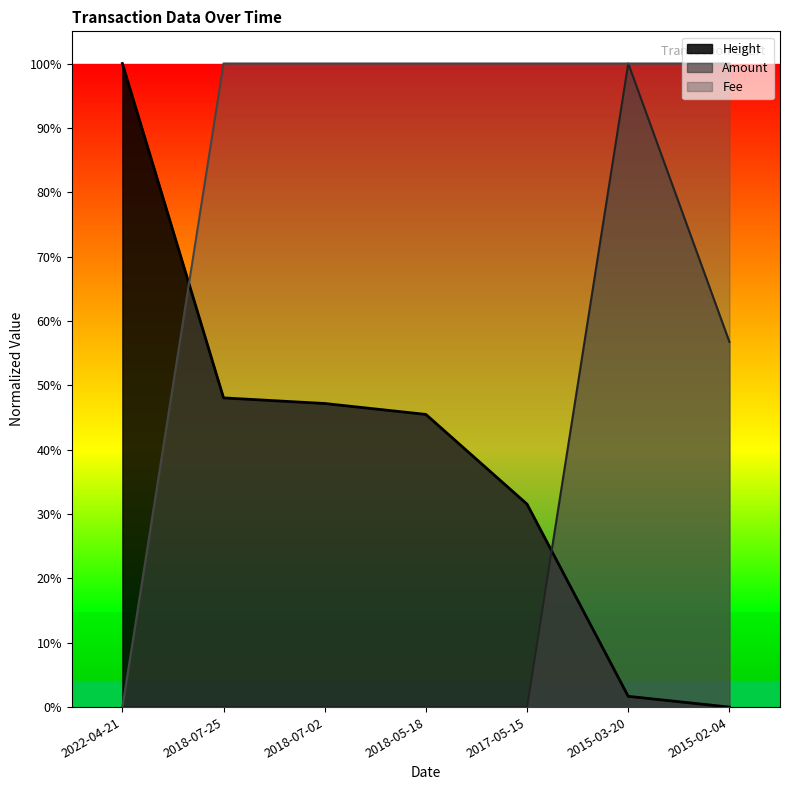

At which category is the sum across all series the highest?

2015-03-20